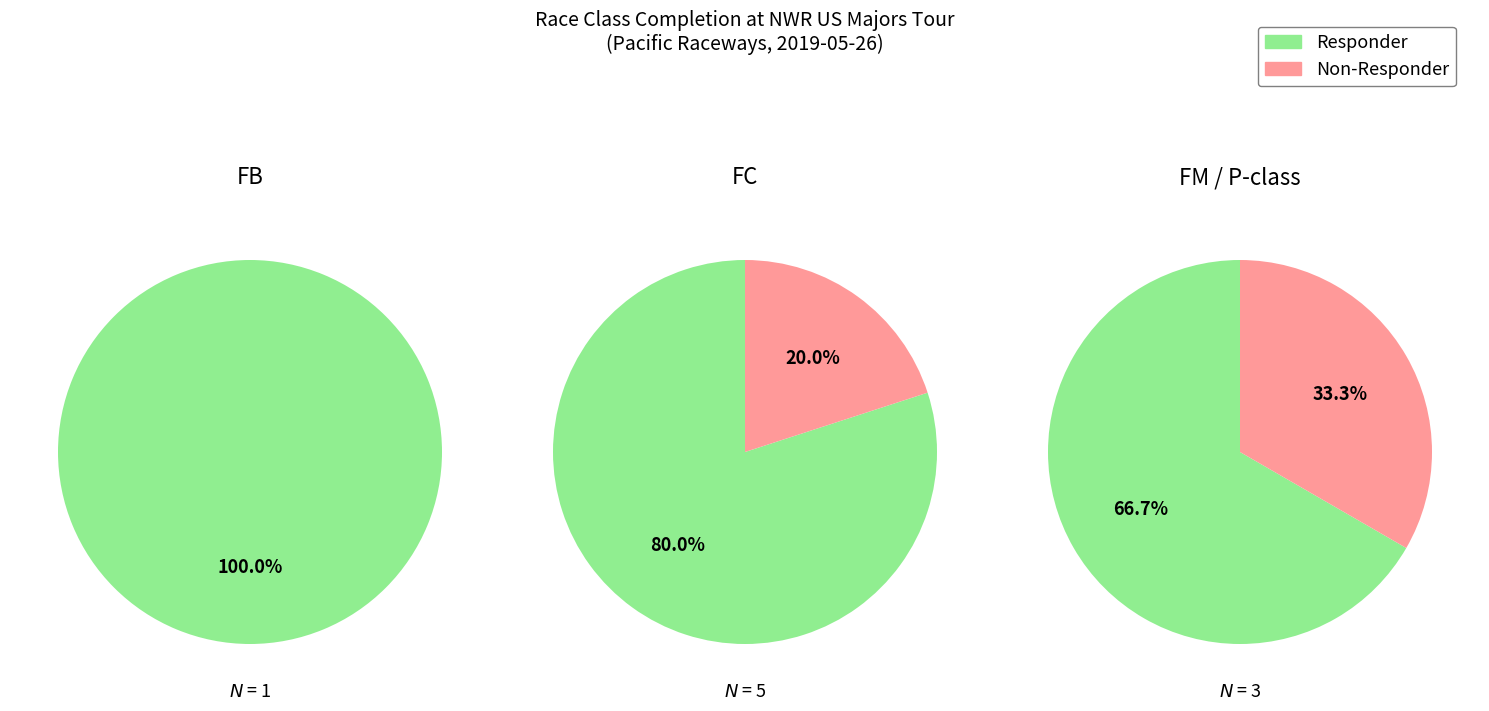

Rank the series by their maximum value, from highest to lowest.

Responder, Non-Responder